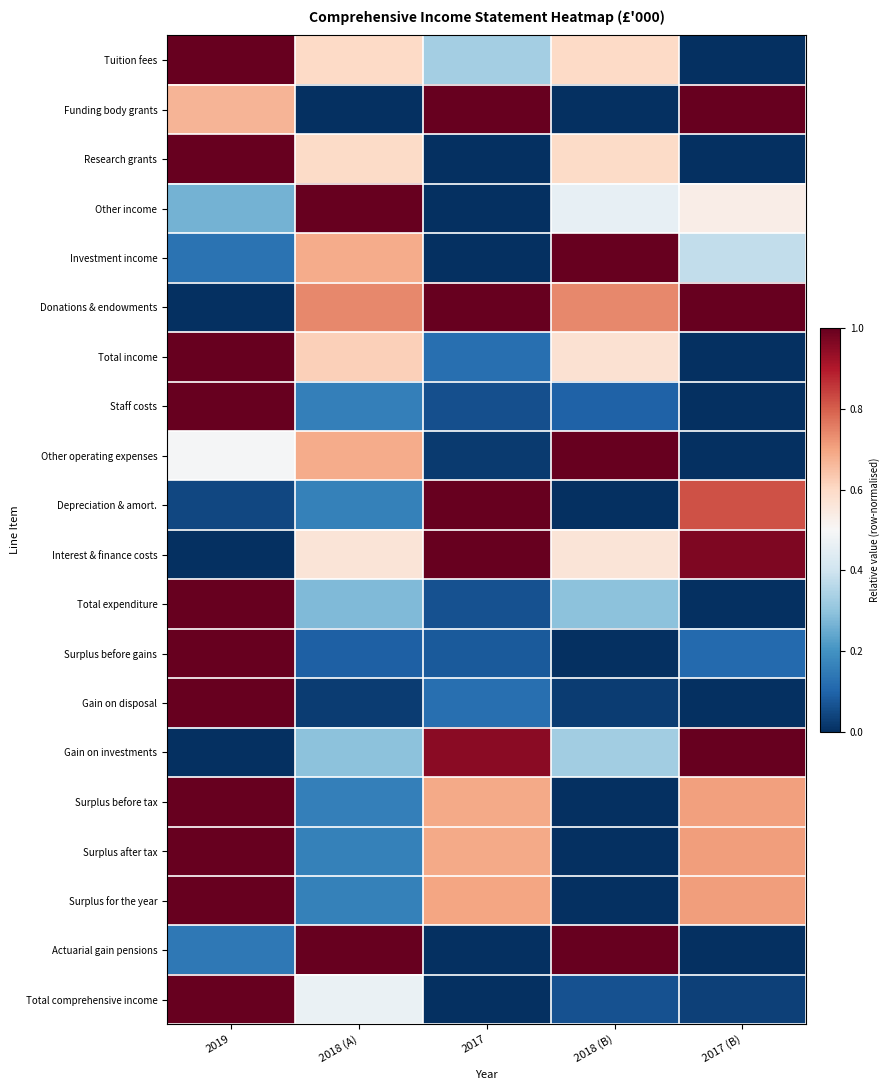

Reading left to right, what are all the values shown in this chart?

Tuition fees: 2019=1.0	2018 (A)=0.6	2017=0.3	2018 (B)=0.6	2017 (B)=0.0
Funding body grants: 2019=0.7	2018 (A)=0.0	2017=1.0	2018 (B)=0.0	2017 (B)=1.0
Research grants: 2019=1.0	2018 (A)=0.6	2017=0.0	2018 (B)=0.6	2017 (B)=0.0
Other income: 2019=0.3	2018 (A)=1.0	2017=0.0	2018 (B)=0.5	2017 (B)=0.5
Investment income: 2019=0.1	2018 (A)=0.7	2017=0.0	2018 (B)=1.0	2017 (B)=0.4
Donations & endowments: 2019=0.0	2018 (A)=0.7	2017=1.0	2018 (B)=0.7	2017 (B)=1.0
Total income: 2019=1.0	2018 (A)=0.6	2017=0.1	2018 (B)=0.6	2017 (B)=0.0
Staff costs: 2019=1.0	2018 (A)=0.2	2017=0.1	2018 (B)=0.1	2017 (B)=0.0
Other operating expenses: 2019=0.5	2018 (A)=0.7	2017=0.0	2018 (B)=1.0	2017 (B)=0.0
Depreciation & amort.: 2019=0.0	2018 (A)=0.2	2017=1.0	2018 (B)=0.0	2017 (B)=0.8
Interest & finance costs: 2019=0.0	2018 (A)=0.6	2017=1.0	2018 (B)=0.6	2017 (B)=1.0
Total expenditure: 2019=1.0	2018 (A)=0.3	2017=0.1	2018 (B)=0.3	2017 (B)=0.0
Surplus before gains: 2019=1.0	2018 (A)=0.1	2017=0.1	2018 (B)=0.0	2017 (B)=0.1
Gain on disposal: 2019=1.0	2018 (A)=0.0	2017=0.1	2018 (B)=0.0	2017 (B)=0.0
Gain on investments: 2019=0.0	2018 (A)=0.3	2017=0.9	2018 (B)=0.3	2017 (B)=1.0
Surplus before tax: 2019=1.0	2018 (A)=0.2	2017=0.7	2018 (B)=0.0	2017 (B)=0.7
Surplus after tax: 2019=1.0	2018 (A)=0.2	2017=0.7	2018 (B)=0.0	2017 (B)=0.7
Surplus for the year: 2019=1.0	2018 (A)=0.2	2017=0.7	2018 (B)=0.0	2017 (B)=0.7
Actuarial gain pensions: 2019=0.1	2018 (A)=1.0	2017=0.0	2018 (B)=1.0	2017 (B)=0.0
Total comprehensive income: 2019=1.0	2018 (A)=0.5	2017=0.0	2018 (B)=0.1	2017 (B)=0.0